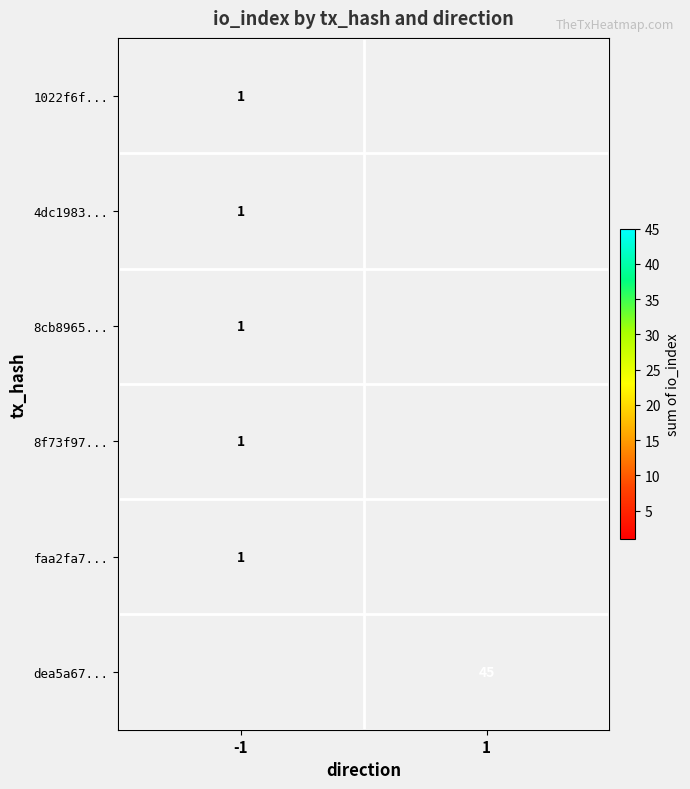

Is it true that 4dc1983... equals 0 at -1?

False